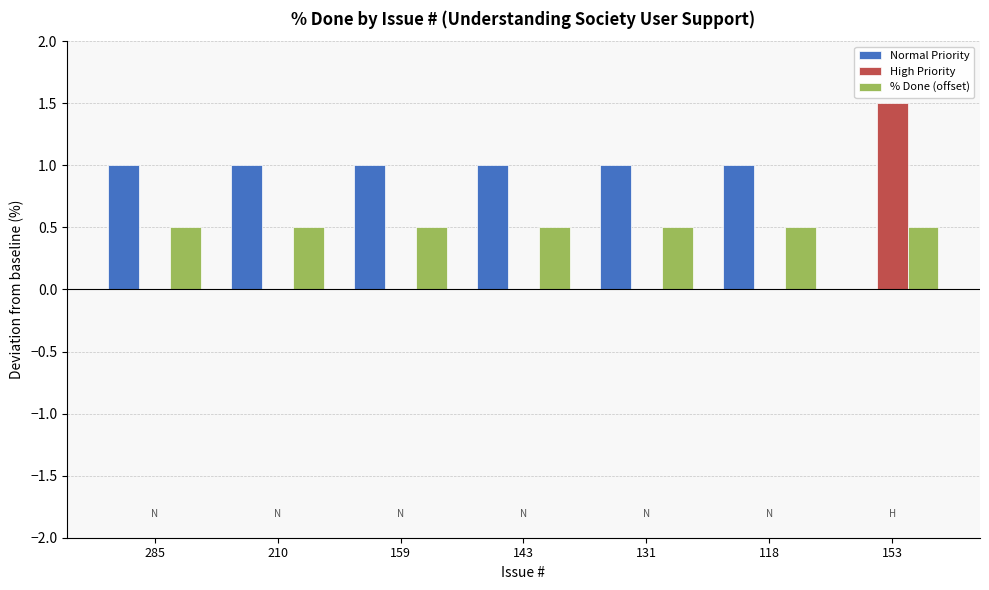

What is the sum of the % Done (offset) values at 153 and 159?

1.0